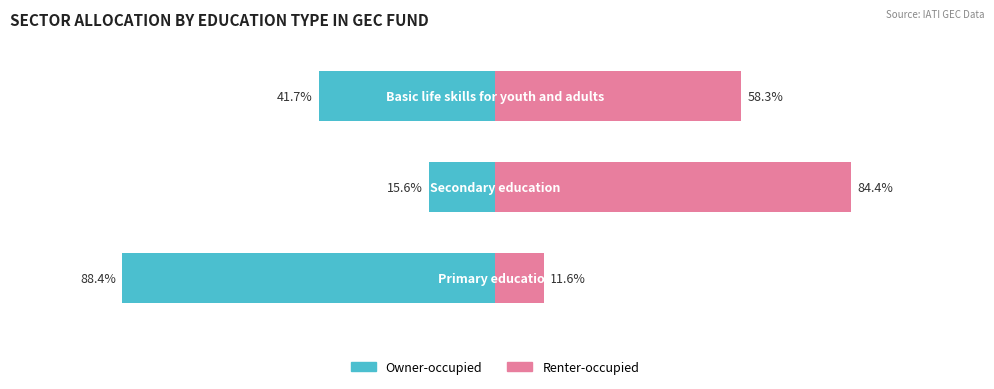

The value of Renter-occupied at 2 is 58.3. True or false?

True